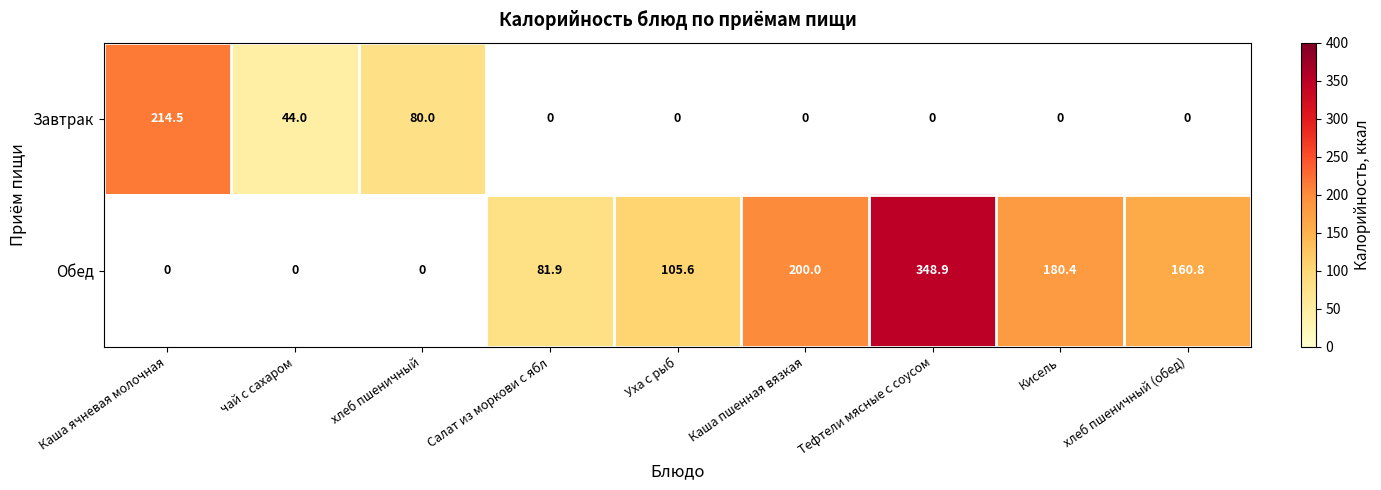

Is it true that Обед equals 348.9 at Тефтели мясные с соусом?

True